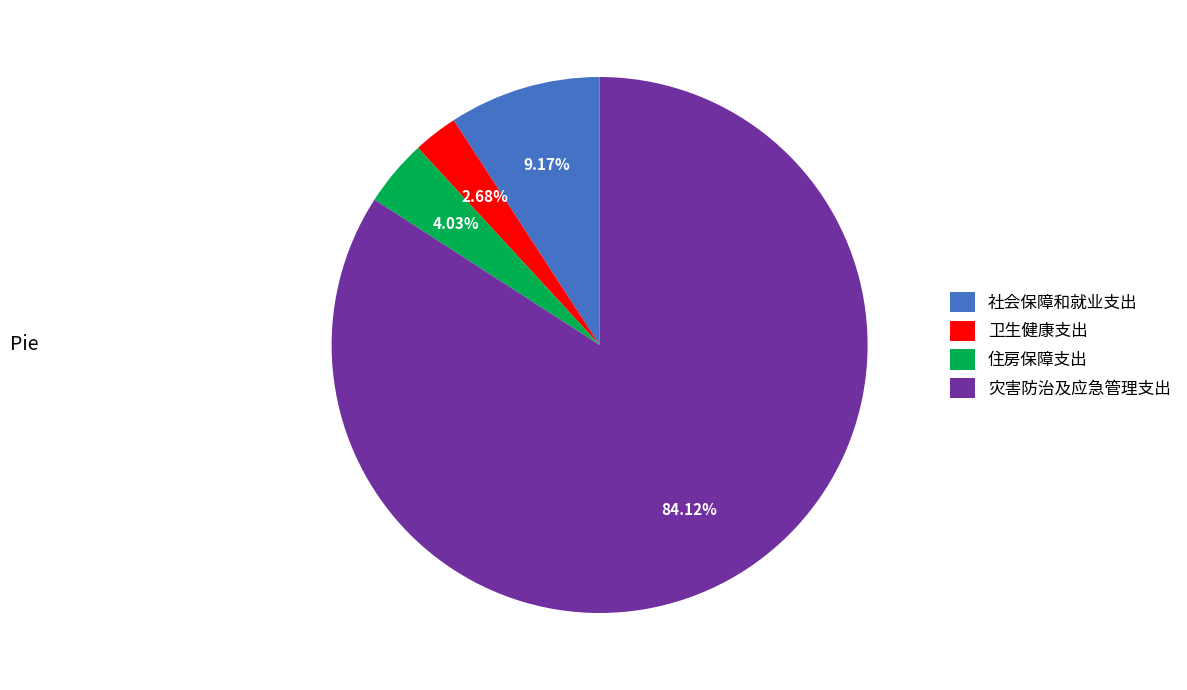

How many slices are in this pie chart?

4